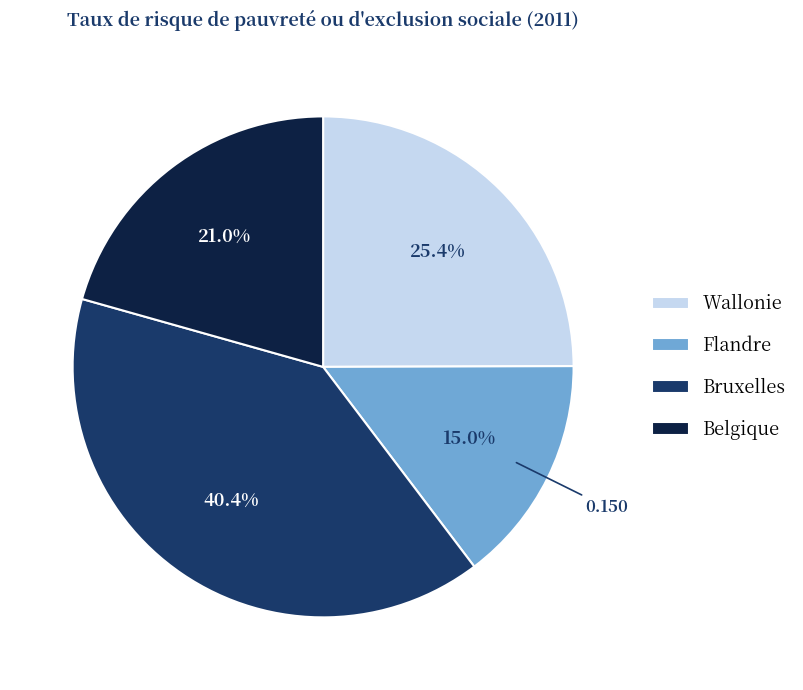

To the nearest percent, what is the difference between the Wallonie and Flandre slice percentages?

10%